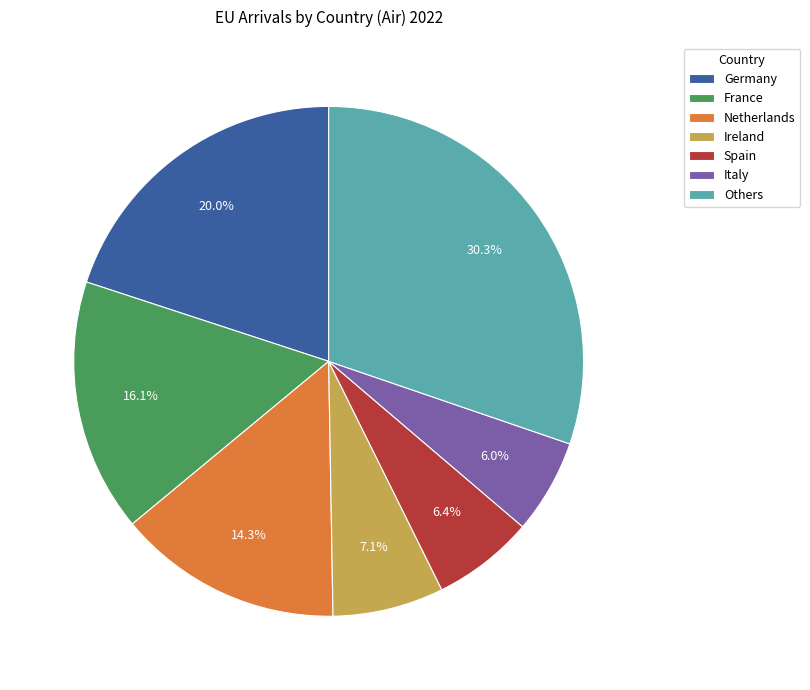

Between France and Netherlands, which is larger?

France